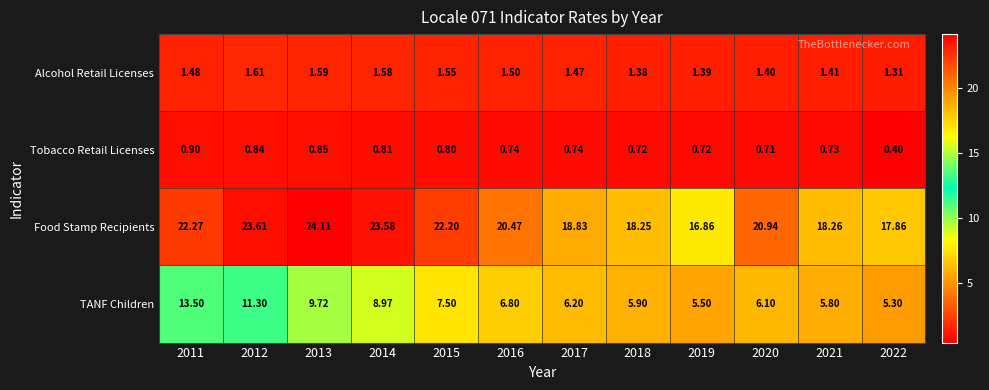

Is the value of Alcohol Retail Licenses at 2016 greater than the value of TANF Children at 2021?

No